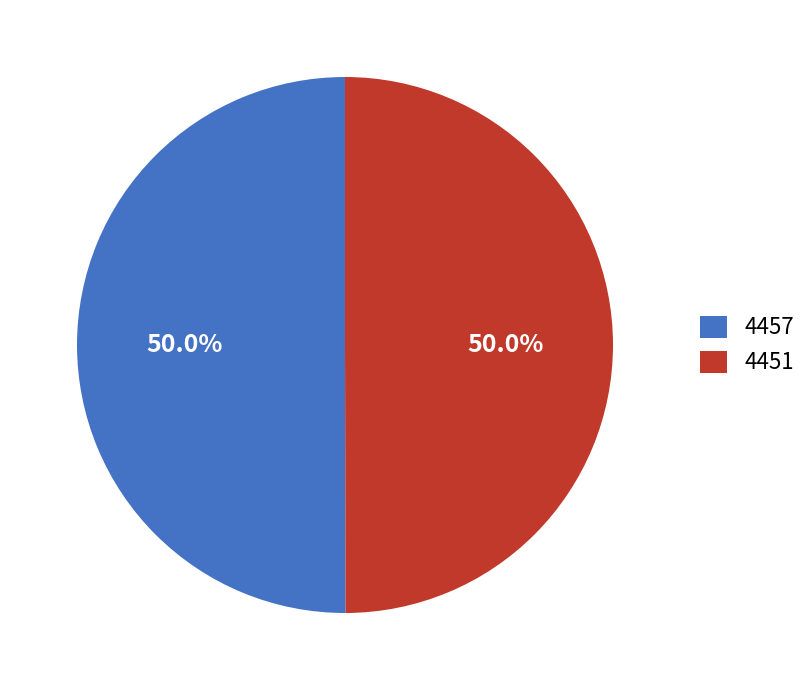

What is the ratio of the value at 4451 to the value at 4457?

1.0